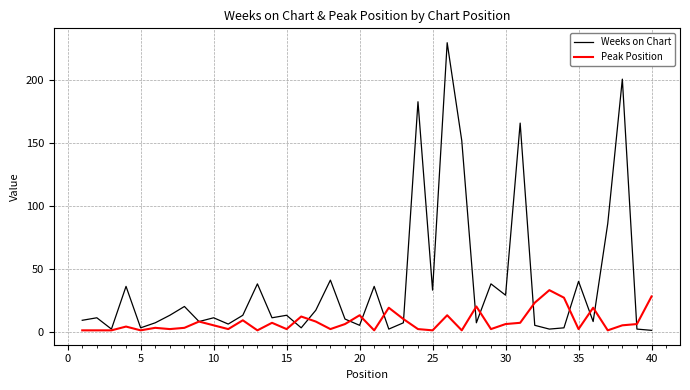

List the series in order of their overall mean, highest first.

Weeks on Chart, Peak Position